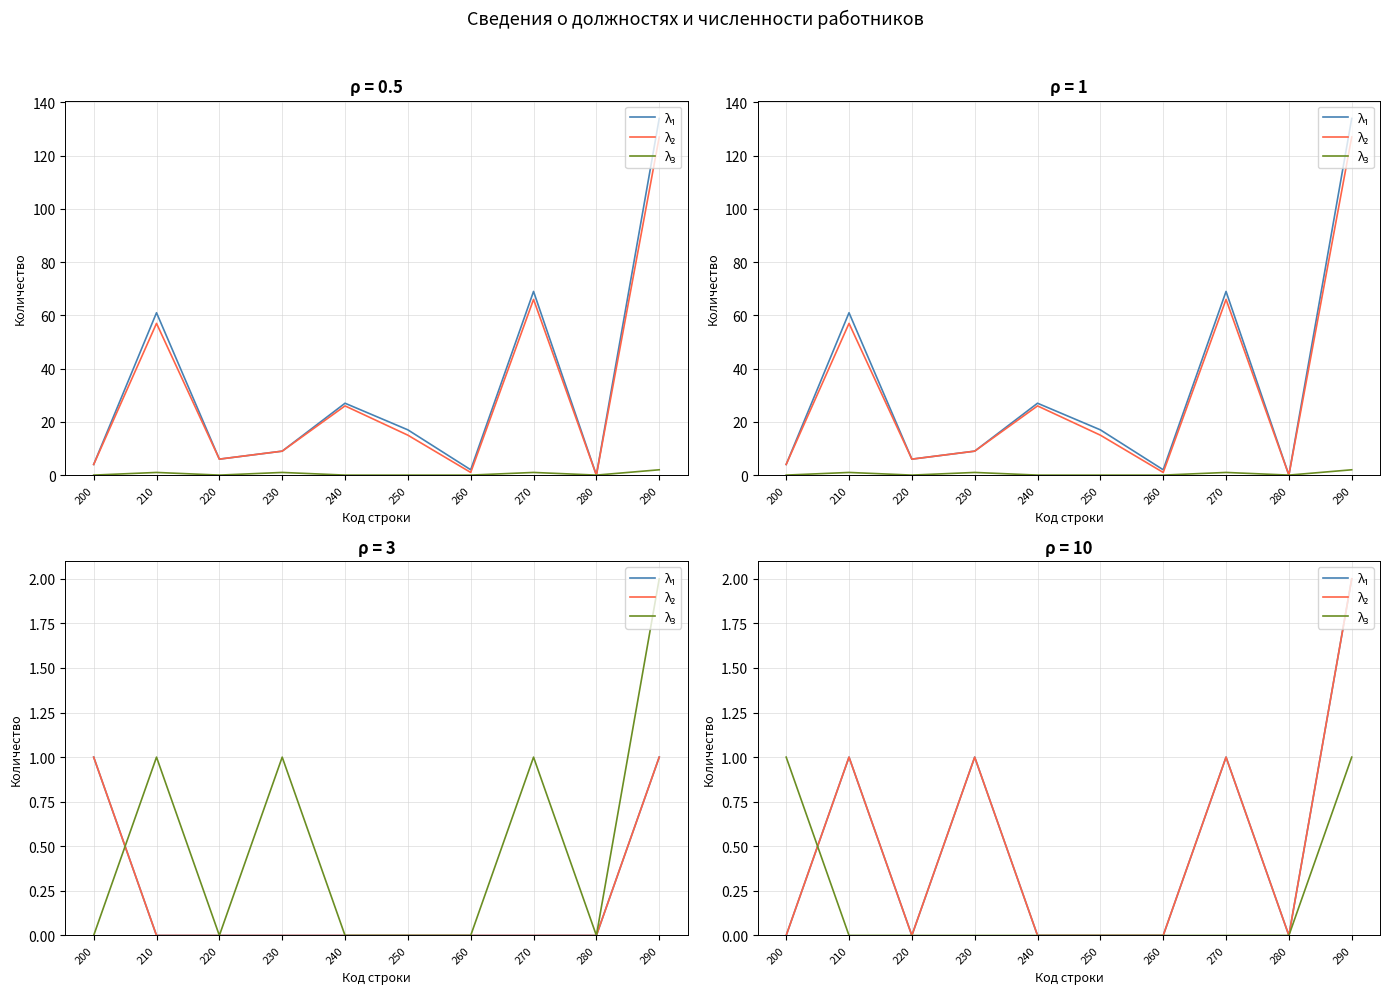

Reading right to left, transcribe all the data shown in this chart.

λ₁: 290=2	280=0	270=1	260=0	250=0	240=0	230=1	220=0	210=1	200=0
λ₂: 290=2	280=0	270=1	260=0	250=0	240=0	230=1	220=0	210=1	200=0
λ₃: 290=1	280=0	270=0	260=0	250=0	240=0	230=0	220=0	210=0	200=1